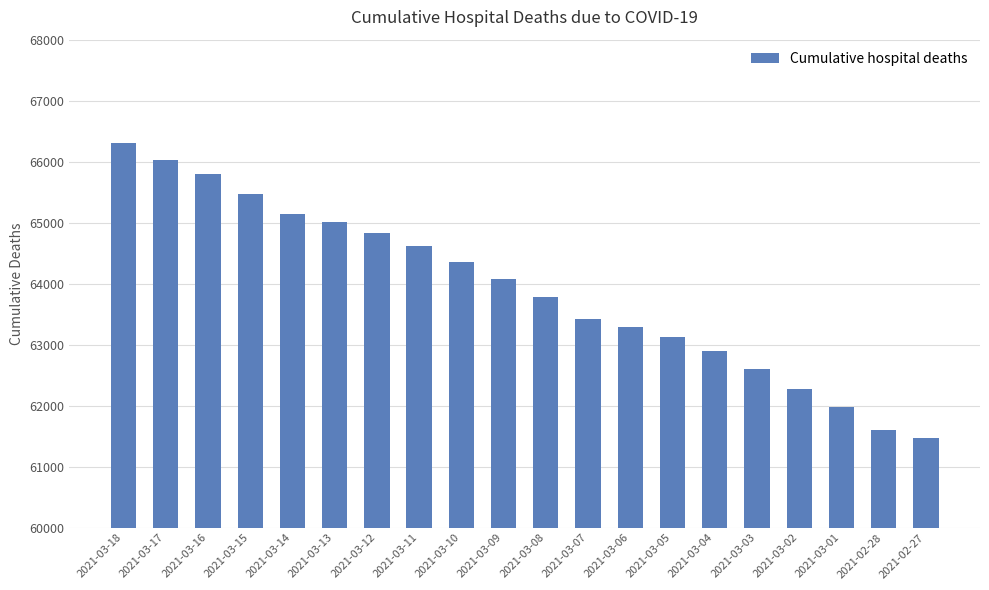

What is the change in value from 2021-03-07 to 2021-03-05?

-300